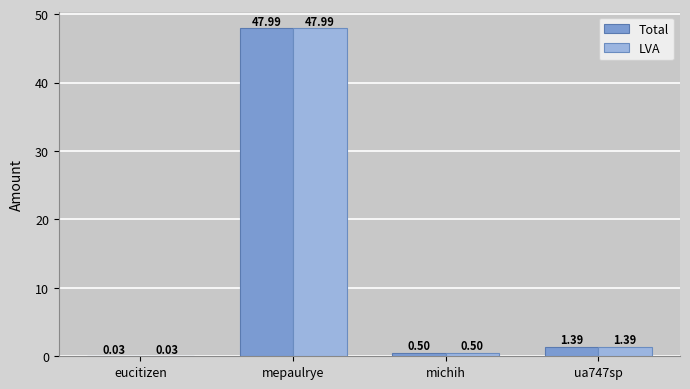

Which label corresponds to the largest value in the chart?

mepaulrye